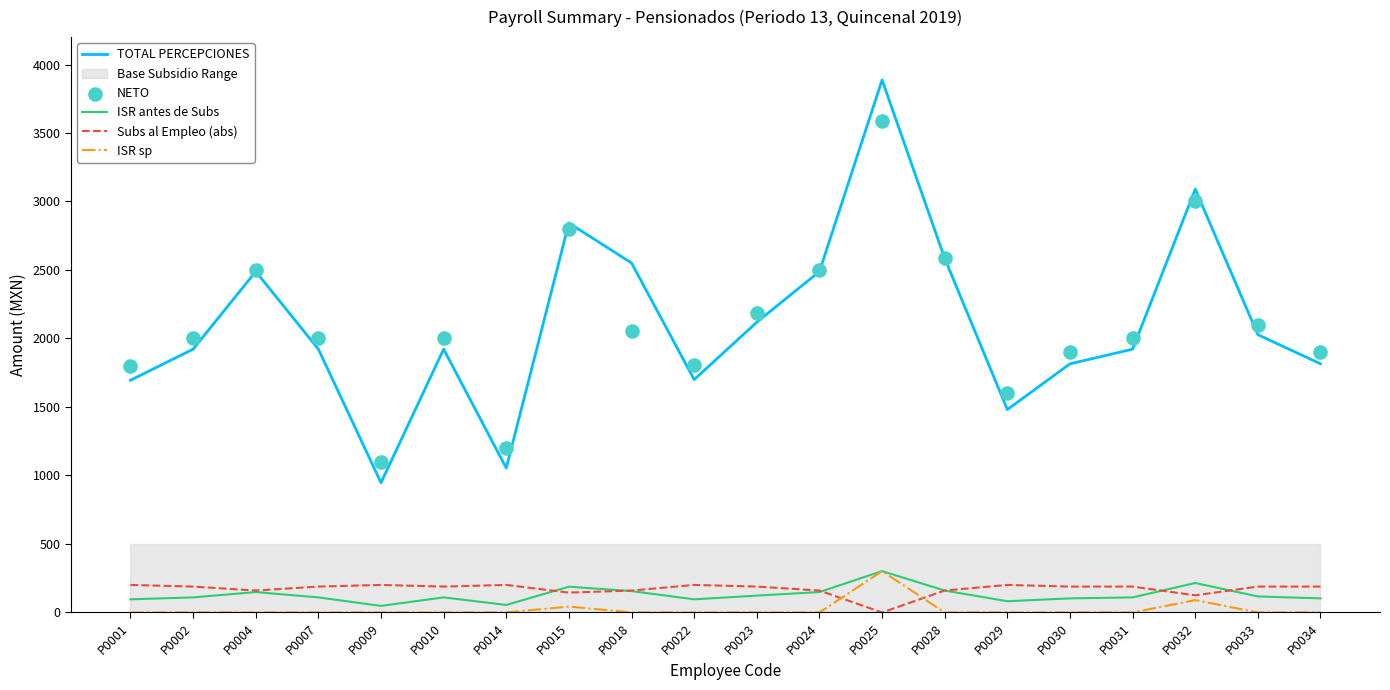

Which series reaches the minimum Y coordinate?

Subs al Empleo (abs)